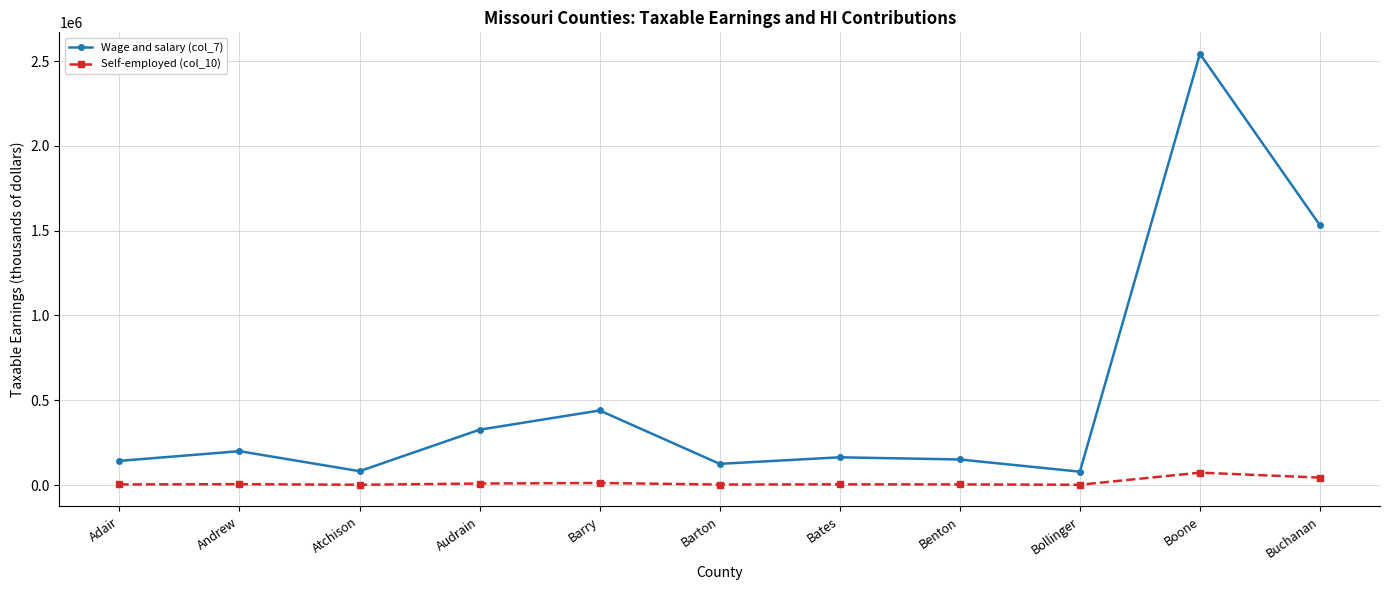

What is the spread (max minus min) of values at Barton?

121874